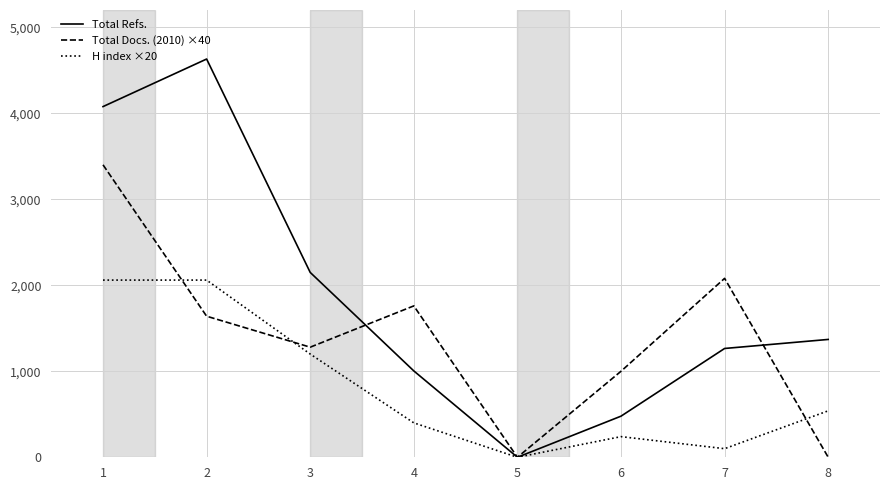

The value of H index ×20 at 7 is 100. True or false?

True